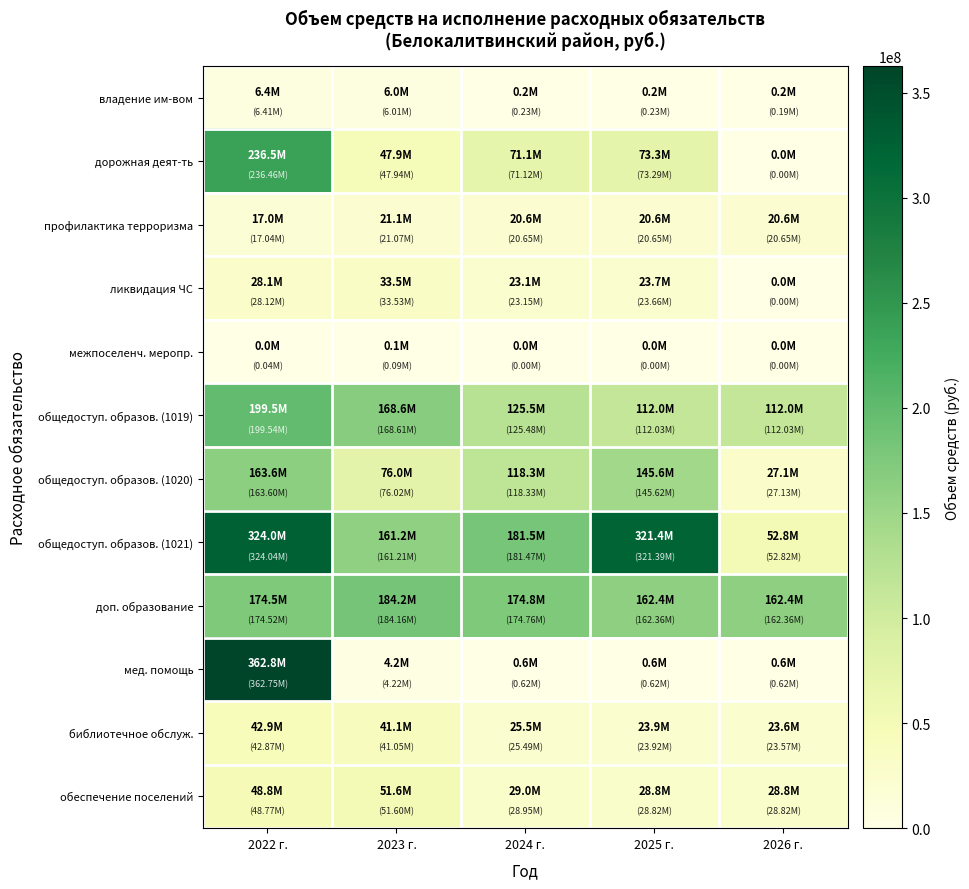

At how many categories does at least one series exceed 272510161?

2